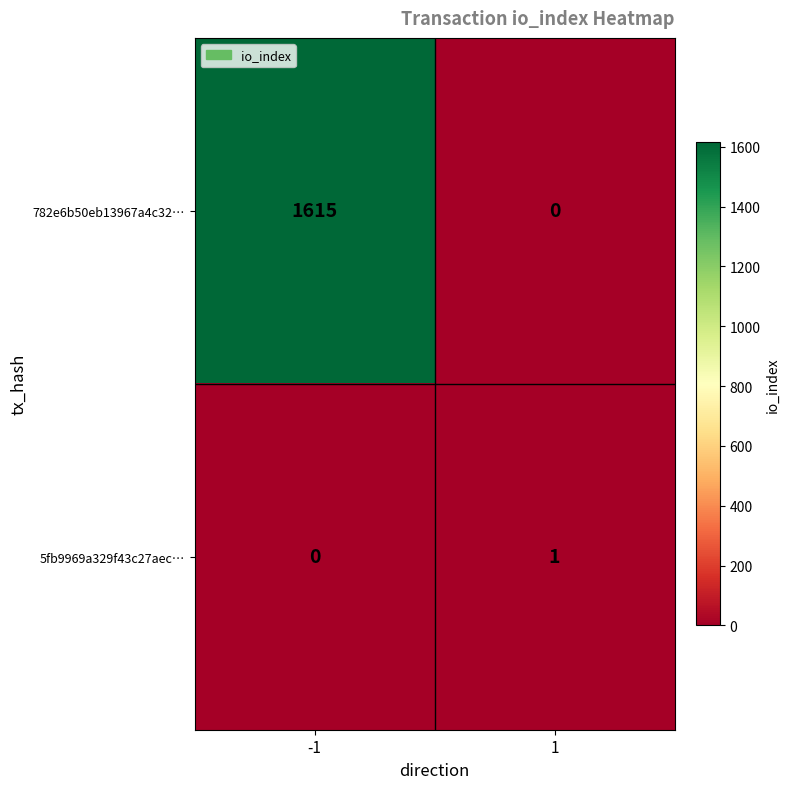

Is it true that 782e6b50eb13967a4c32… equals 567 at 1?

False